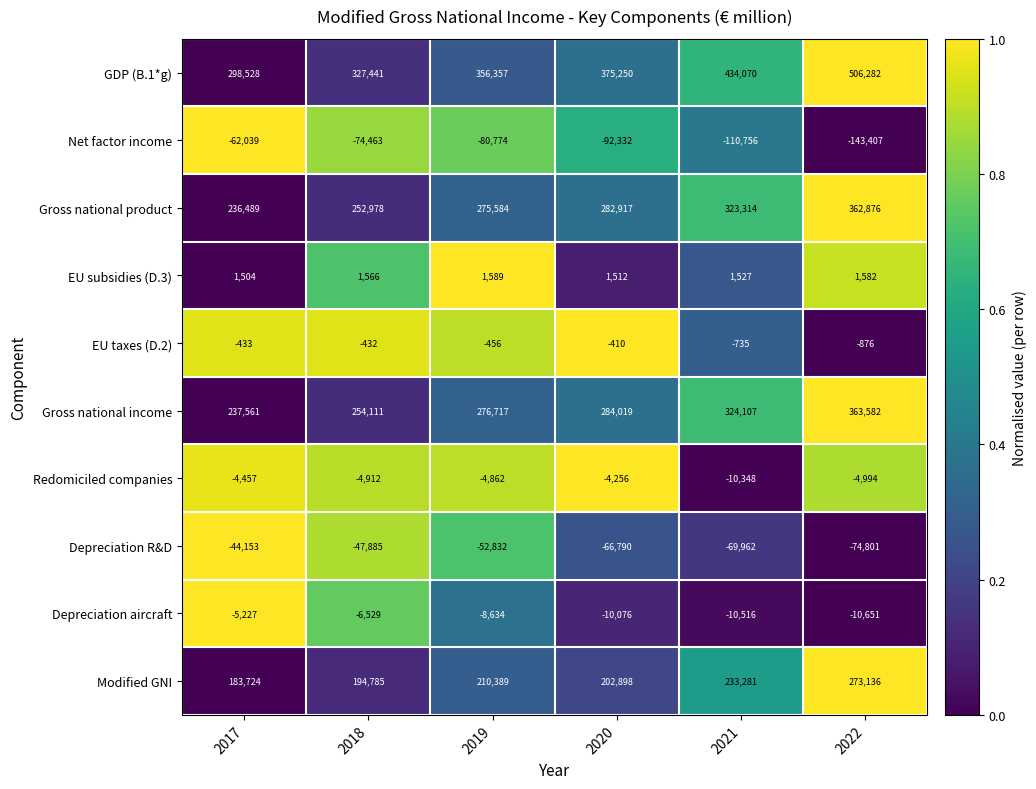

At how many categories does at least one series exceed 0?

6